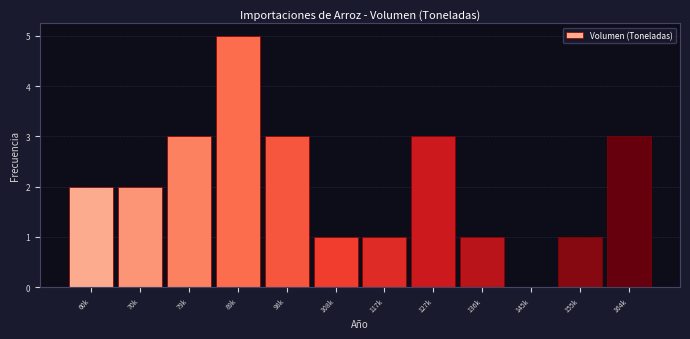

Reading right to left, transcribe all the data shown in this chart.

164k=3	155k=1	145k=0	136k=1	127k=3	117k=1	108k=1	98k=3	89k=5	79k=3	70k=2	60k=2